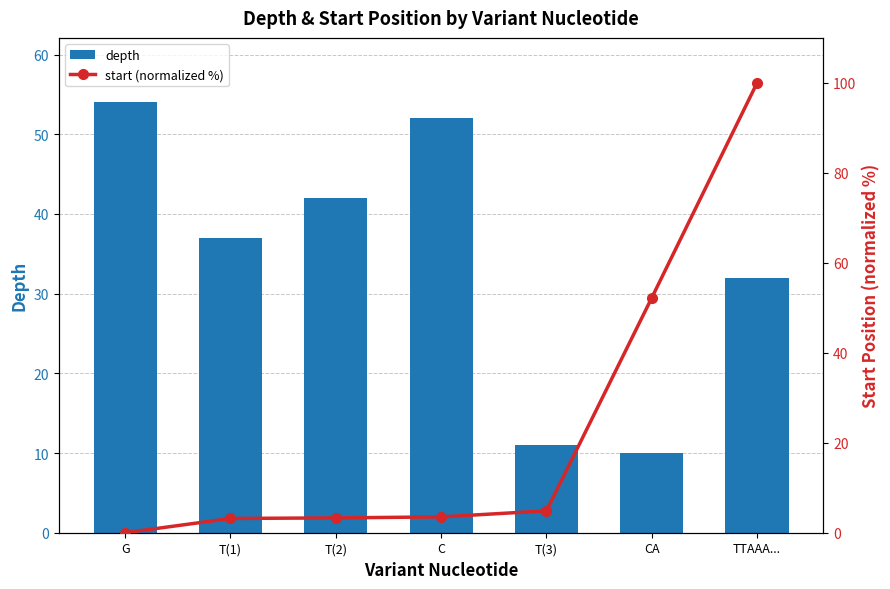

What is the sum of the start (normalized %) values at G and T(2)?

3.3